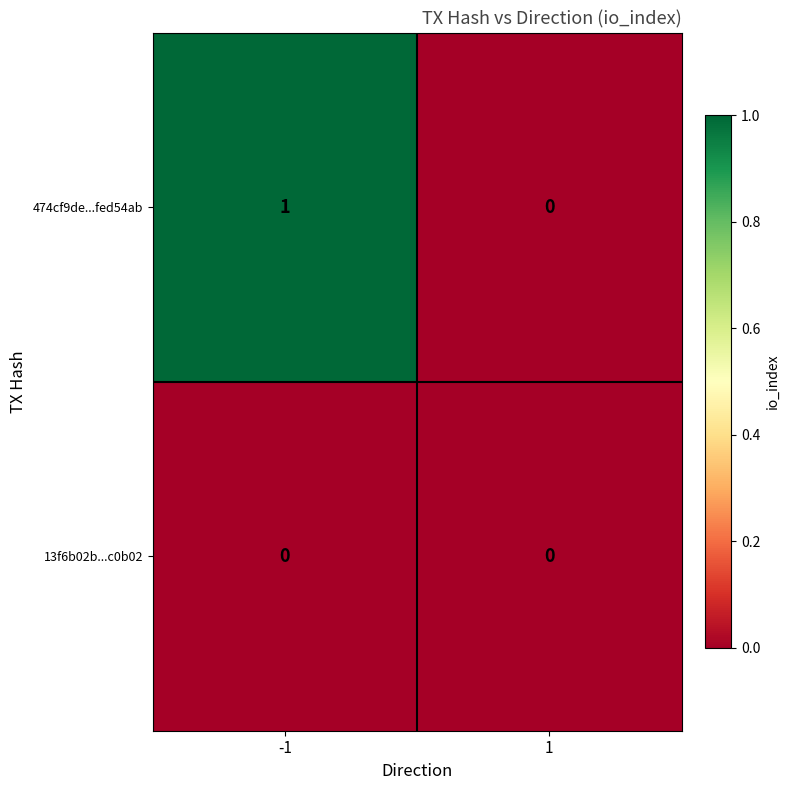

Between -1 and 1, which series saw the biggest shift?

474cf9de...fed54ab